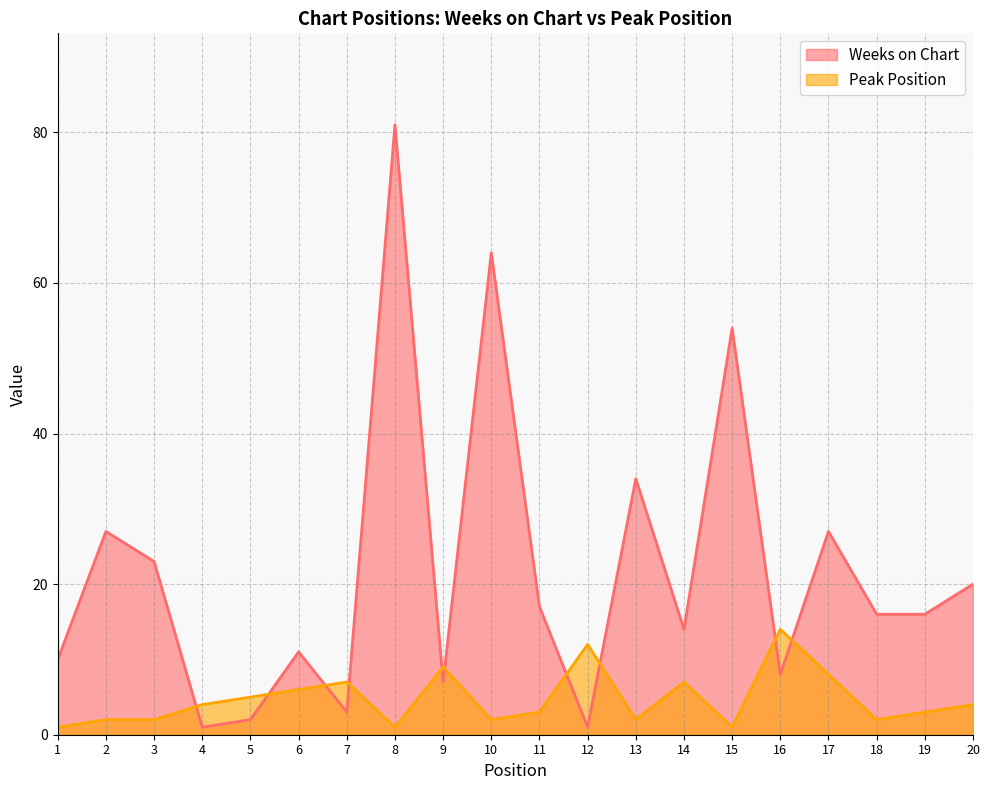

The Weeks on Chart series shows 16 at 18. True or false?

True